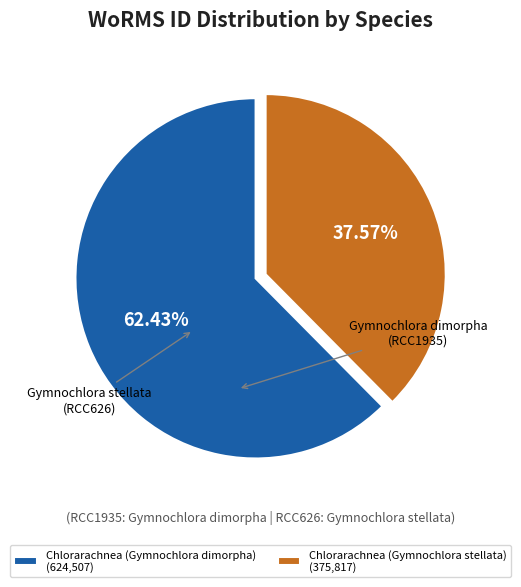

How many slices are in this pie chart?

2